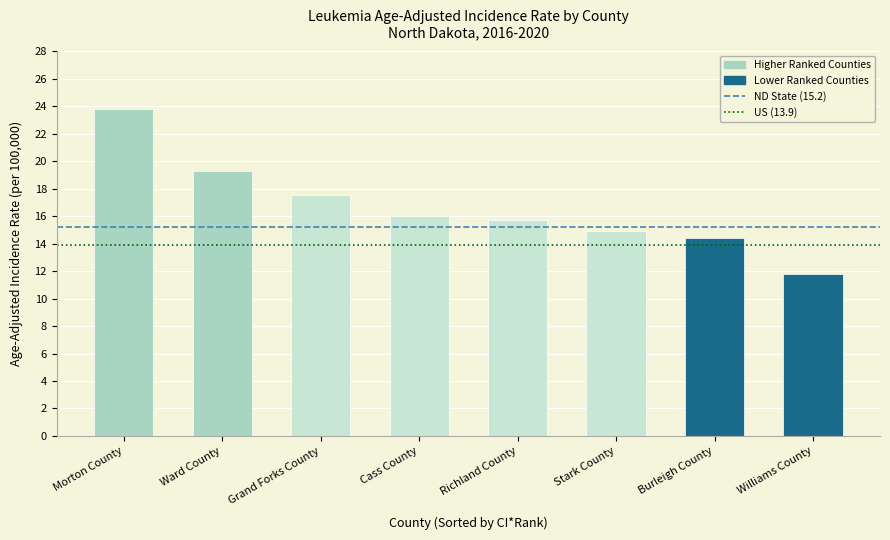

What is the sum of the values at Grand Forks County and Richland County?

33.2